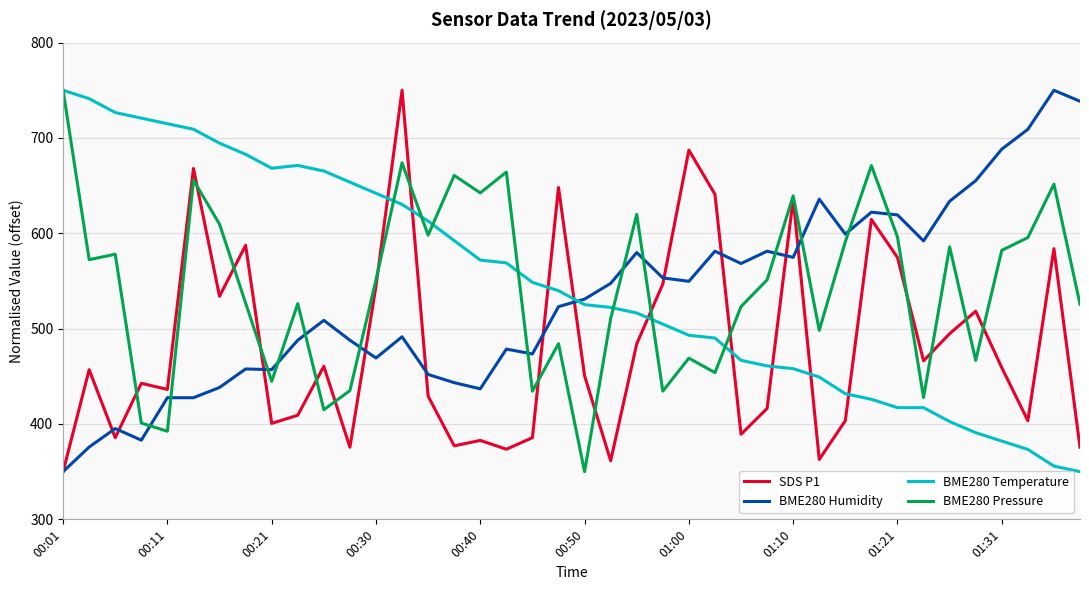

After their last crossing, which series has the higher values: BME280 Humidity or SDS P1?

BME280 Humidity